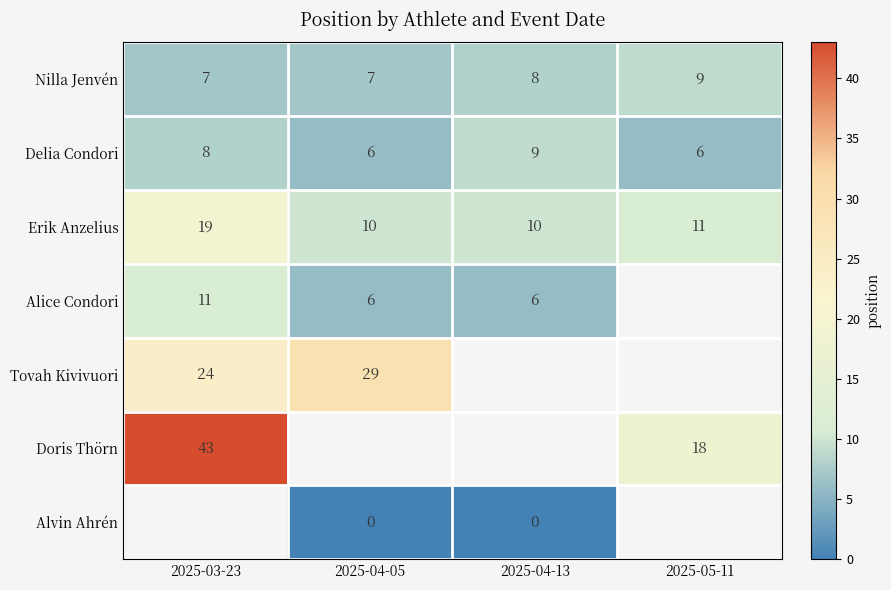

True or false: Erik Anzelius has a value of 14.4 at 2025-04-13.

False